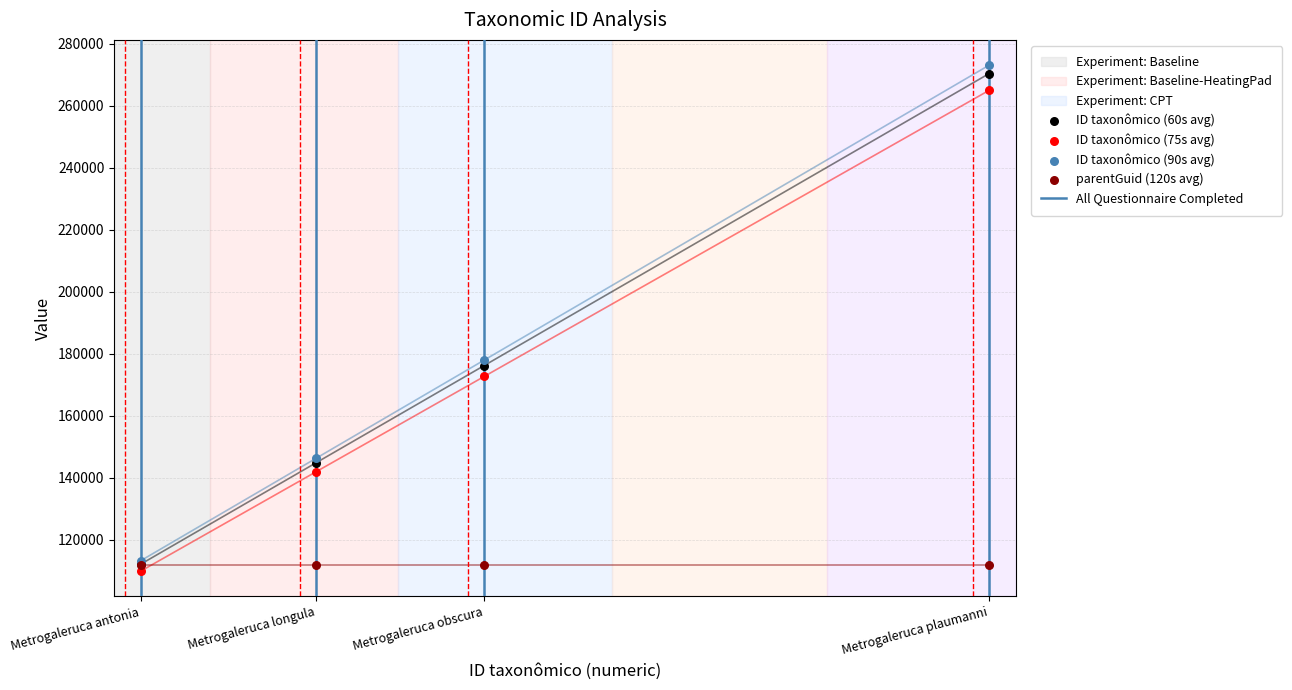

At which category is the sum across all series the highest?

Metrogaleruca plaumanni